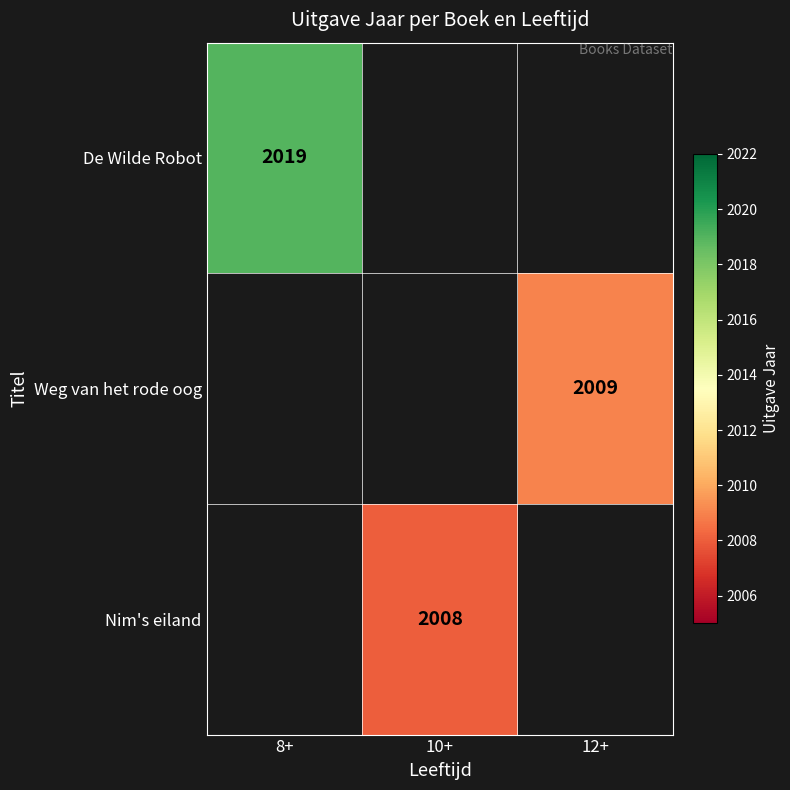

The value of De Wilde Robot at 8+ is 672.0. True or false?

False